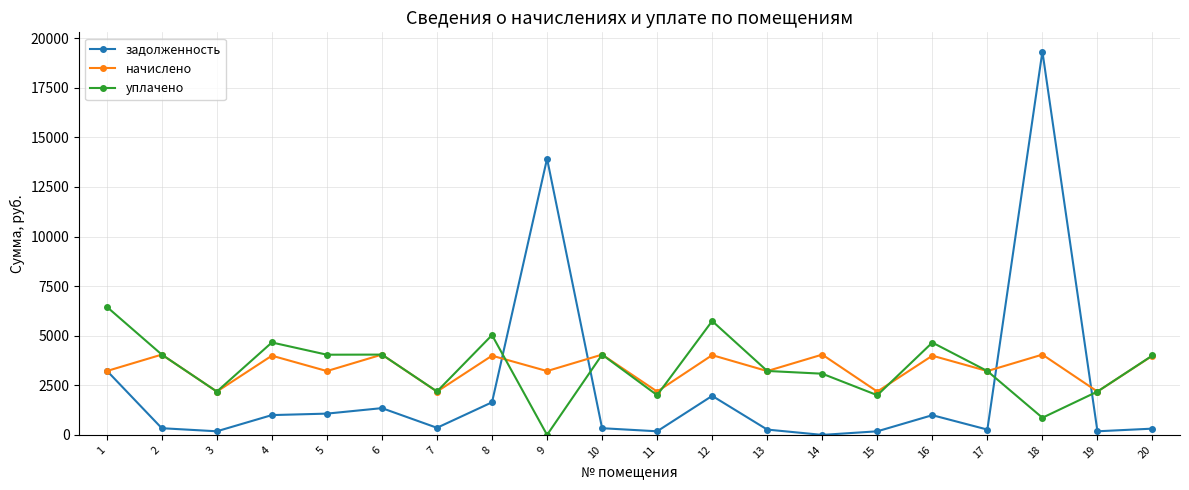

Is the value of задолженность at 12 greater than the value of начислено at 11?

No